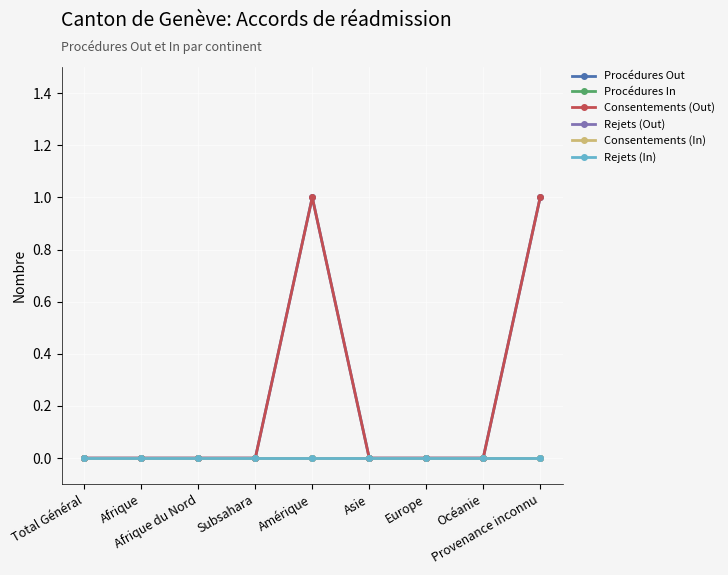

What is the label of the 6th point from the left?

Asie